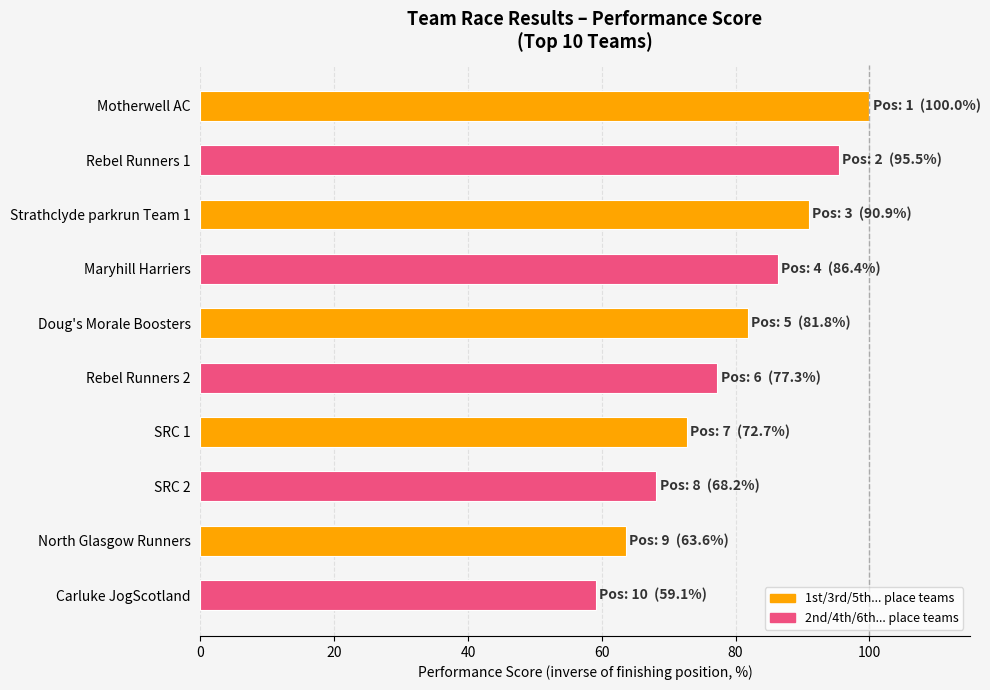

The value at Rebel Runners 2 is 135.4. True or false?

False